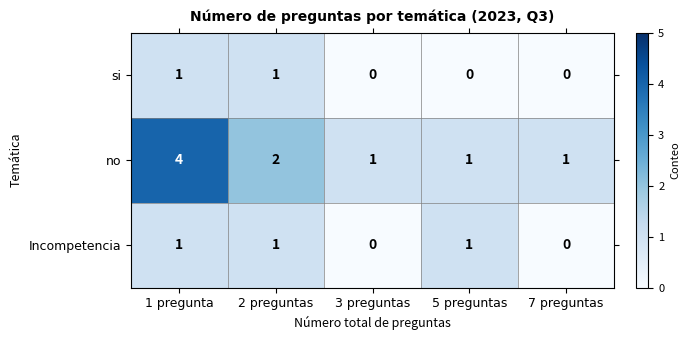

Reading right to left, extract all data points from this chart.

si: 7 preguntas=0	5 preguntas=0	3 preguntas=0	2 preguntas=1	1 pregunta=1
no: 7 preguntas=1	5 preguntas=1	3 preguntas=1	2 preguntas=2	1 pregunta=4
Incompetencia: 7 preguntas=0	5 preguntas=1	3 preguntas=0	2 preguntas=1	1 pregunta=1